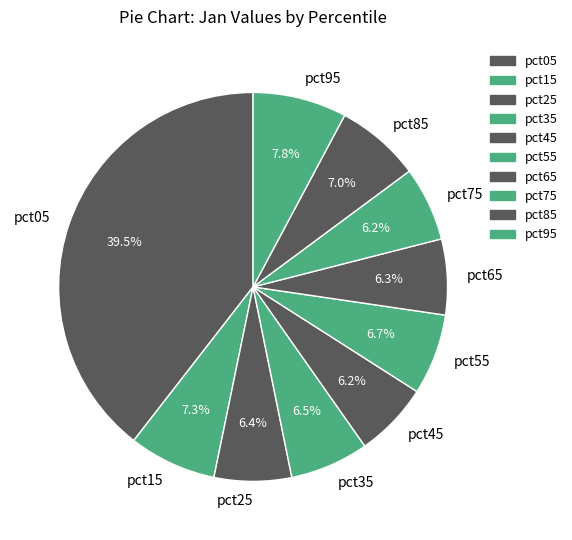

The pct55 slice represents 7% of the pie. True or false?

True